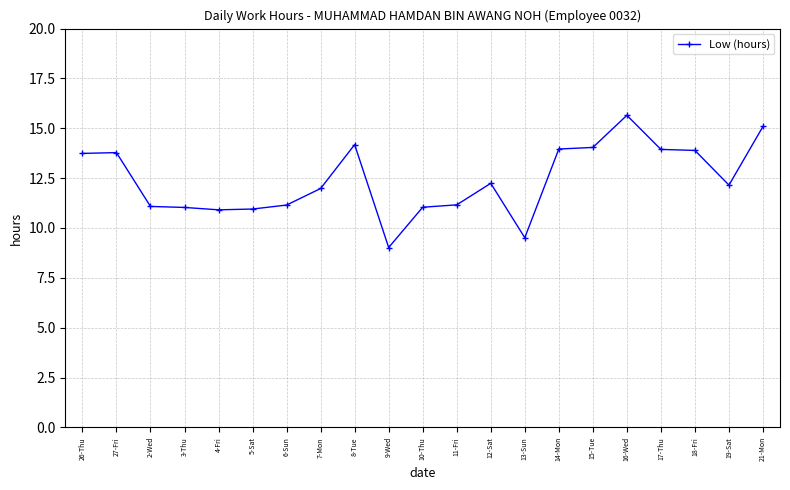

What is the greatest value displayed?

15.7